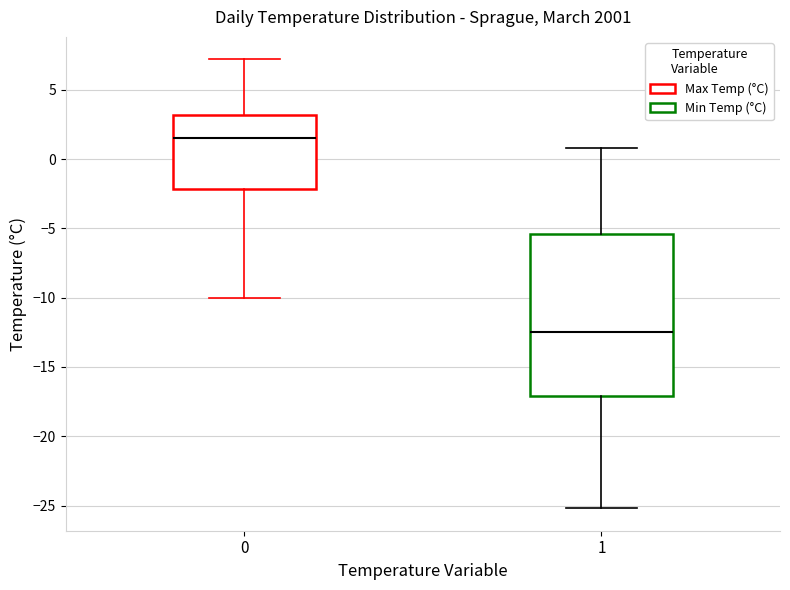

Where does the upper whisker of the box at x = 1 end on the y-axis? The values are not printed on the chart, so give them approximately, as read against the axis.

1.0